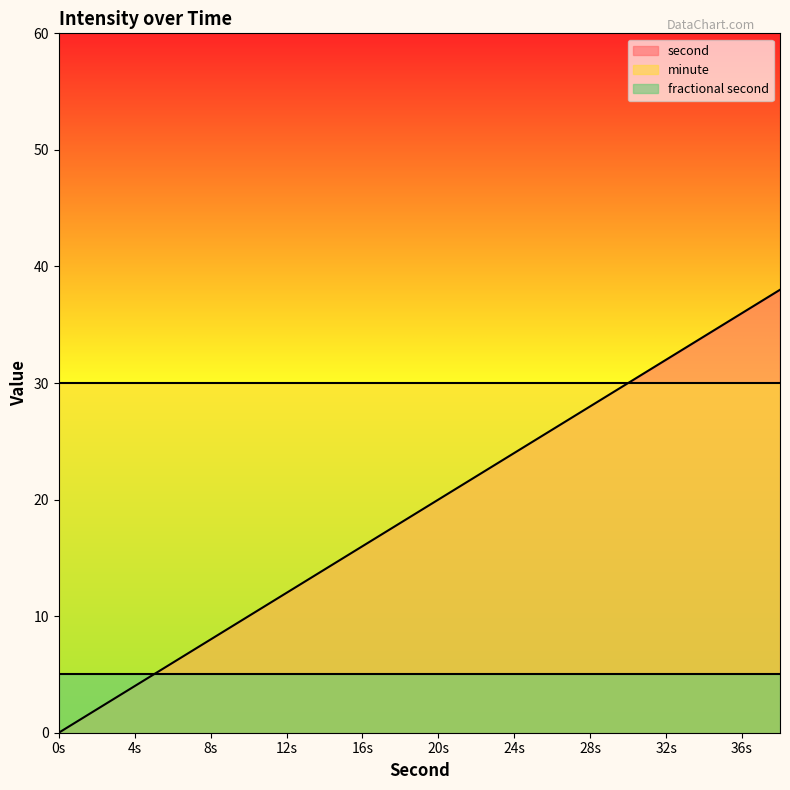

Rank the series by their maximum value, from highest to lowest.

second, minute, fractional second